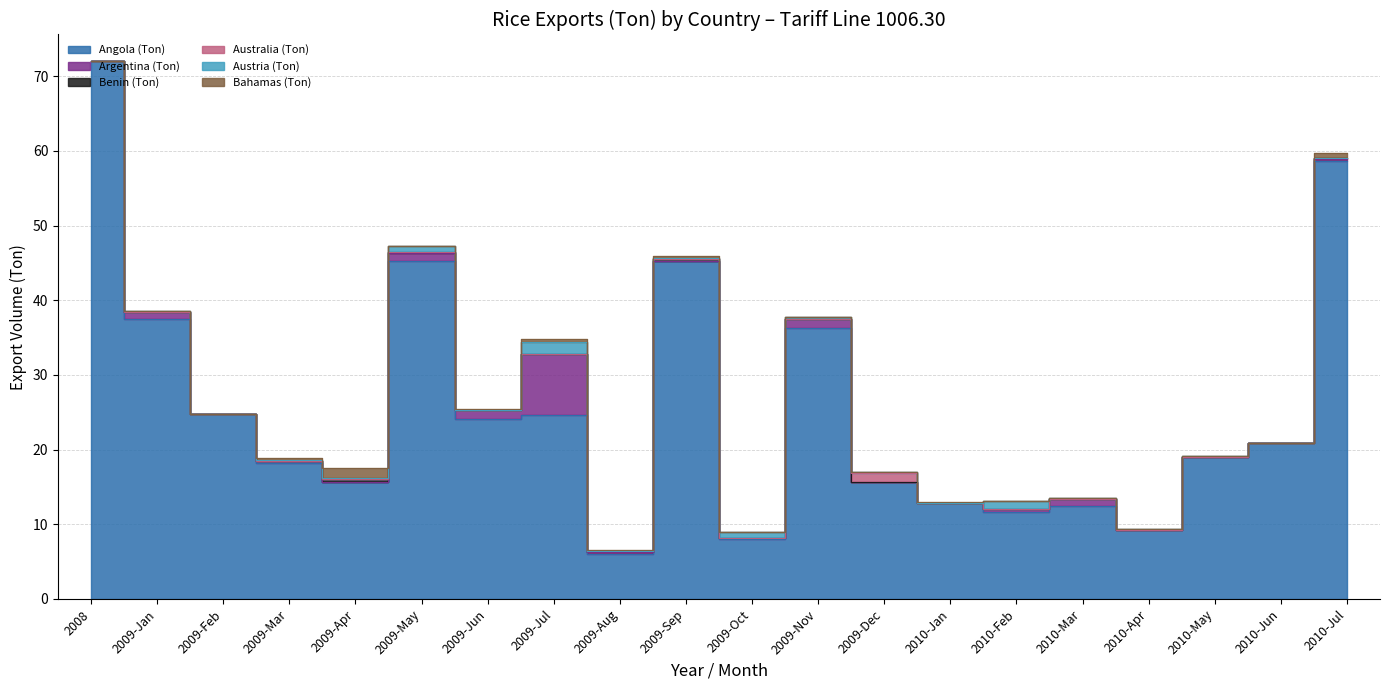

At how many categories does at least one series exceed 10?

17